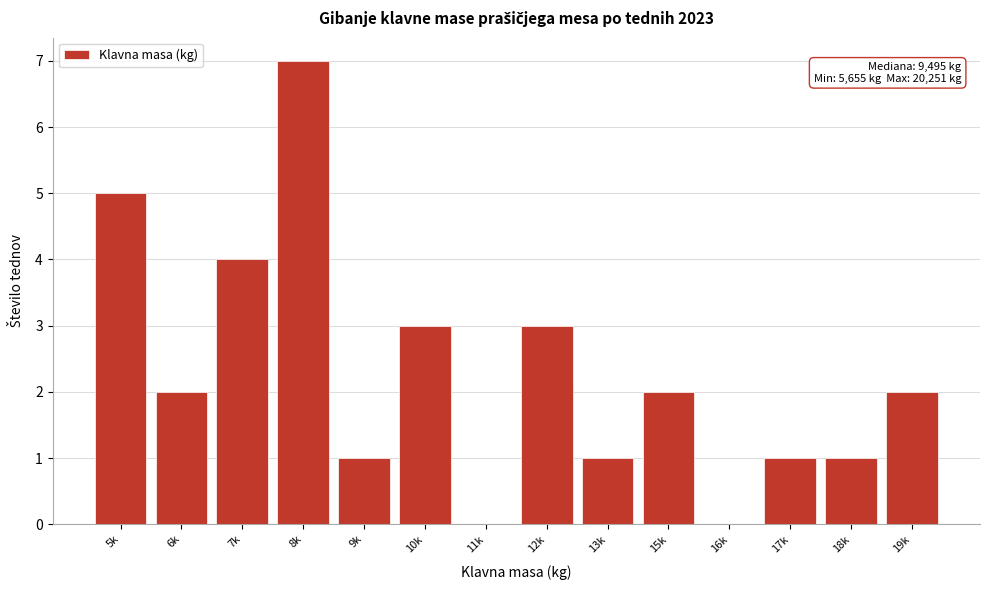

Reading left to right, what are all the values shown in this chart?

5k=5	6k=2	7k=4	8k=7	9k=1	10k=3	11k=0	12k=3	13k=1	15k=2	16k=0	17k=1	18k=1	19k=2